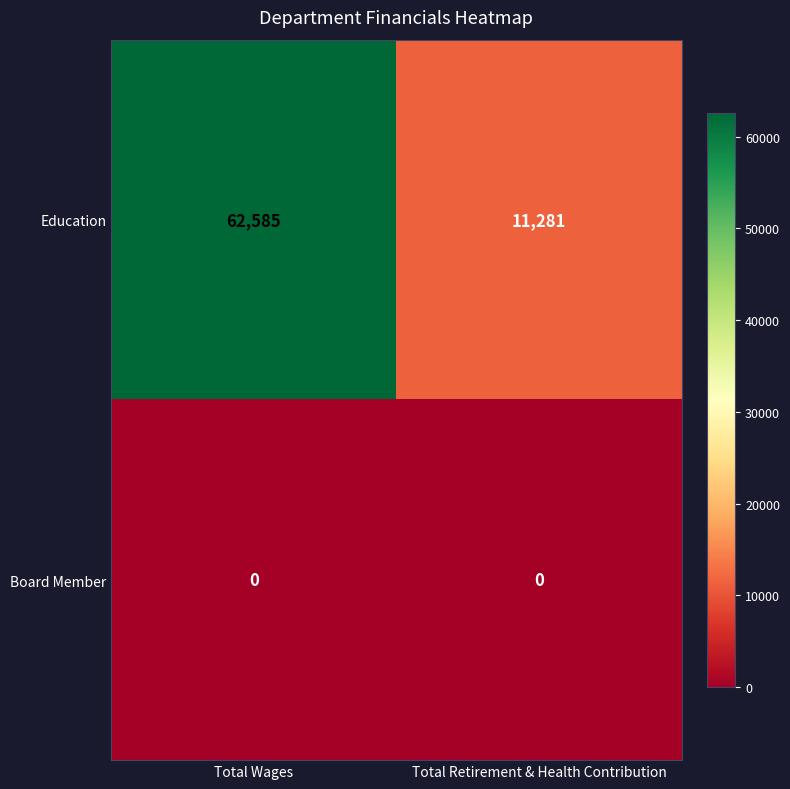

Which series has the widest spread of values?

Education